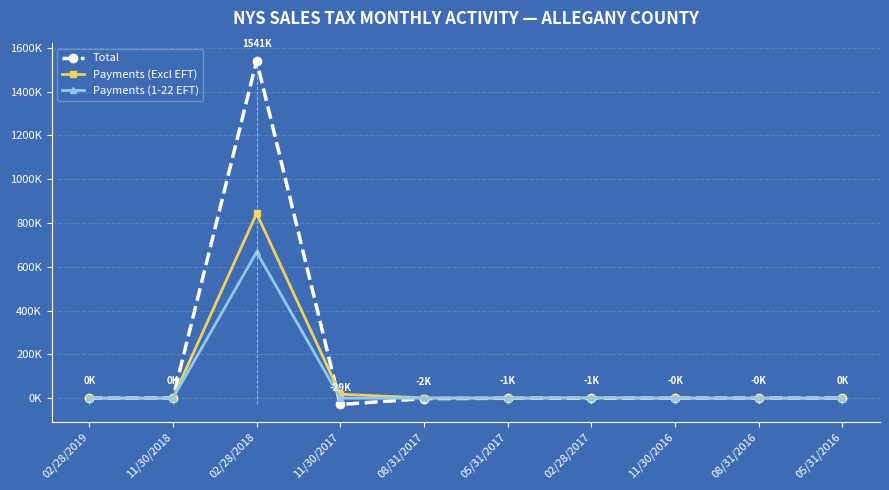

What position from the right is 02/28/2019?

10